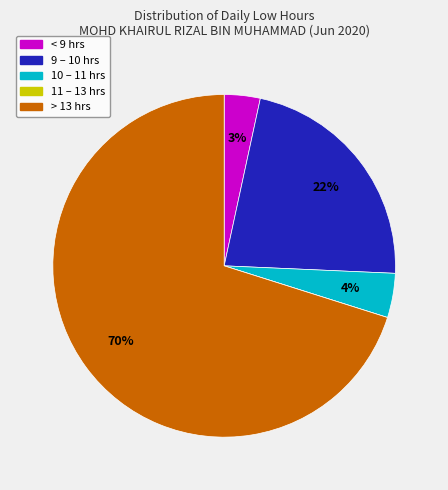

Is it true that 9 – 10 hrs is 11% of the pie?

False